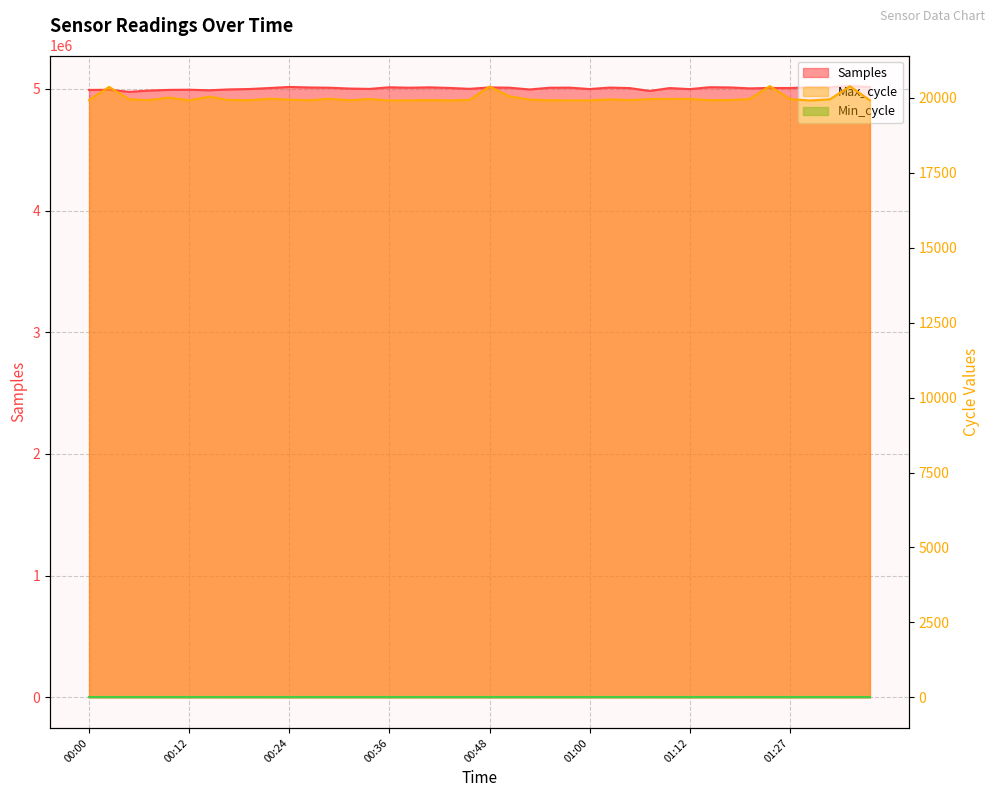

Which series has the largest total across all categories?

Samples